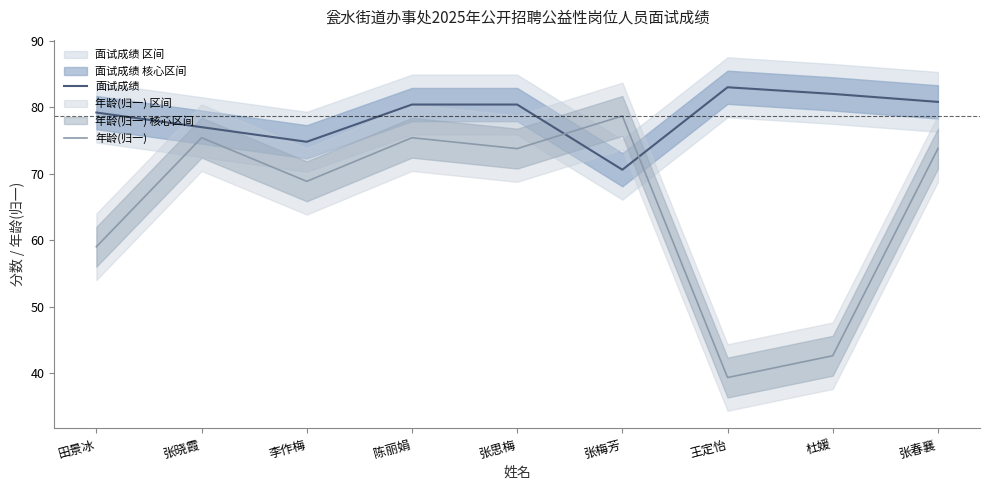

What is the sum of all 面试成绩 values?

708.2